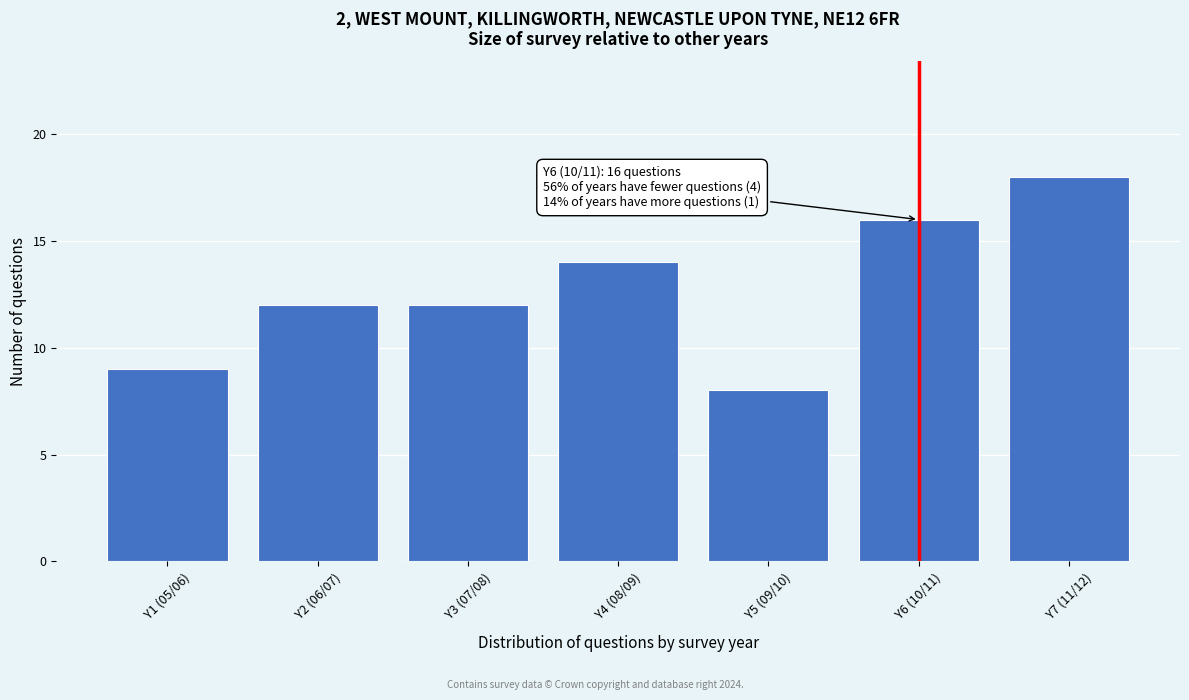

Reading left to right, extract all data points from this chart.

9	12	12	14	8	16	18